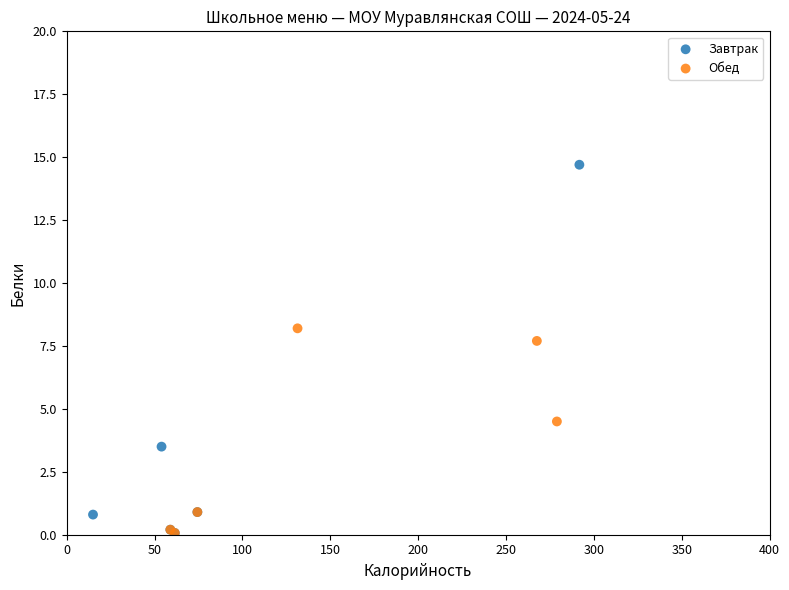

Which series has the widest spread of Y values?

Завтрак